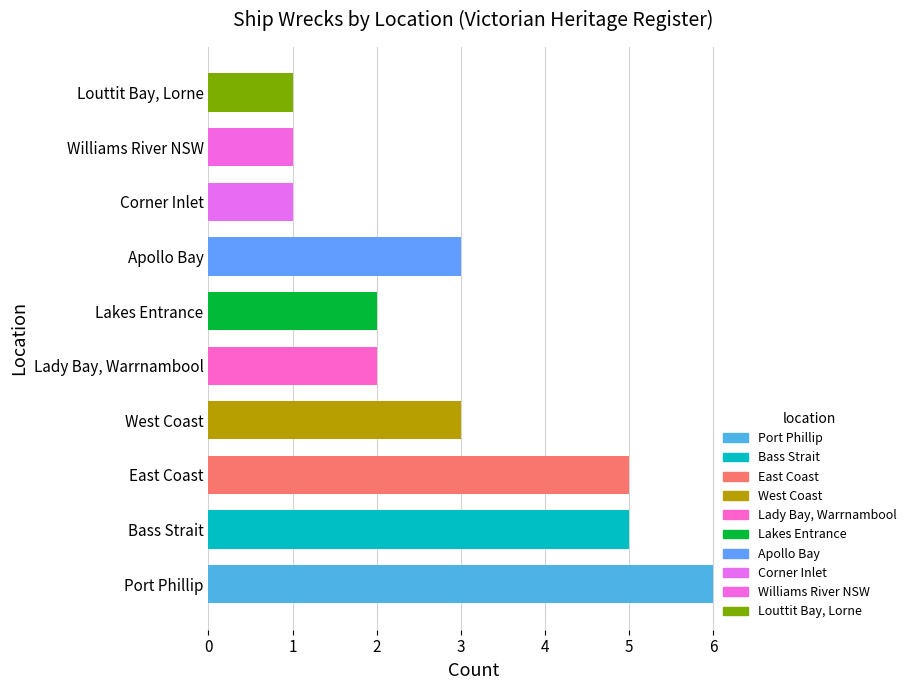

Reading top to bottom, transcribe all the data shown in this chart.

Louttit Bay, Lorne=1	Williams River NSW=1	Corner Inlet=1	Apollo Bay=3	Lakes Entrance=2	Lady Bay, Warrnambool=2	West Coast=3	East Coast=5	Bass Strait=5	Port Phillip=6